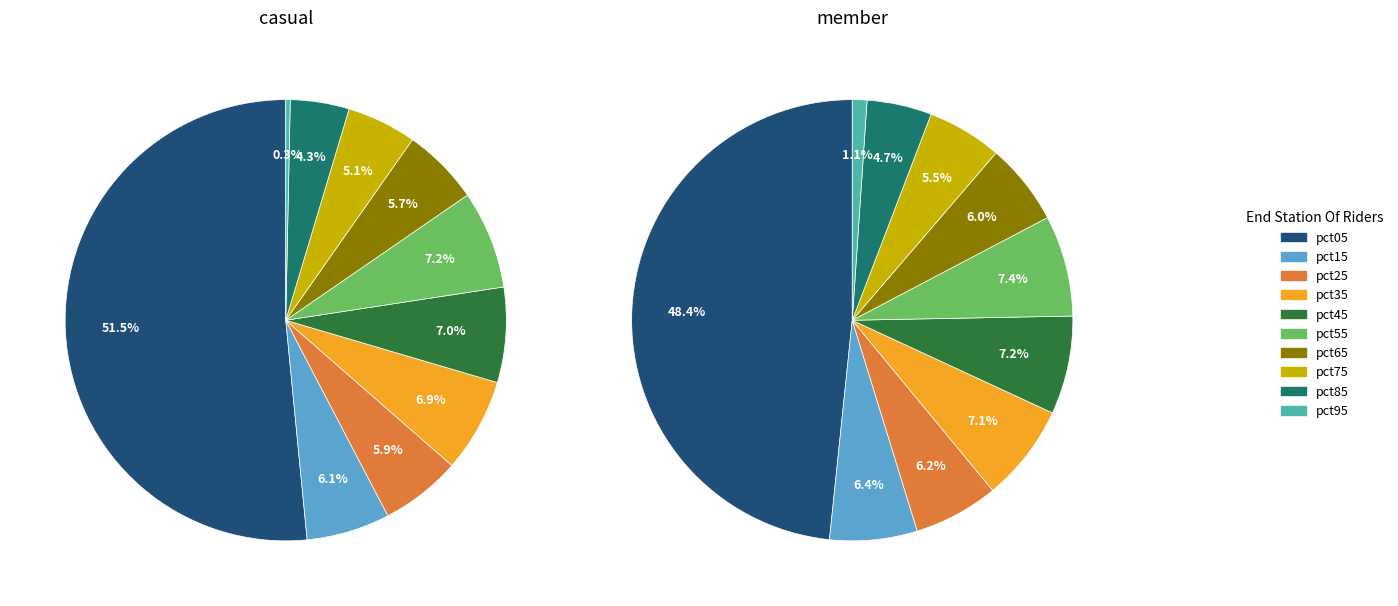

Count the number of slices in the pie.

10